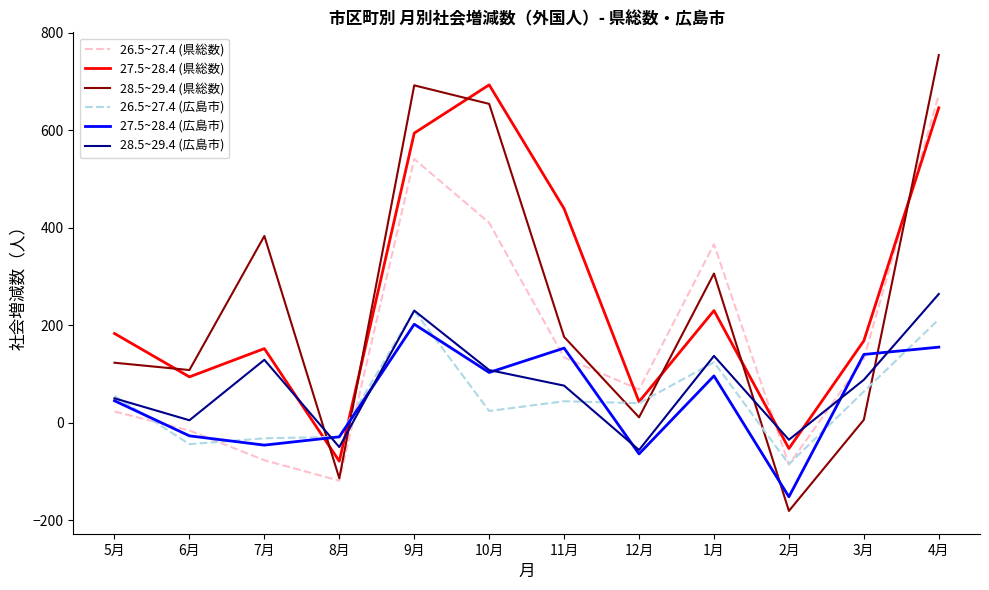

True or false: 27.5~28.4 (広島市) has more than 2 points higher than both neighbors.

True